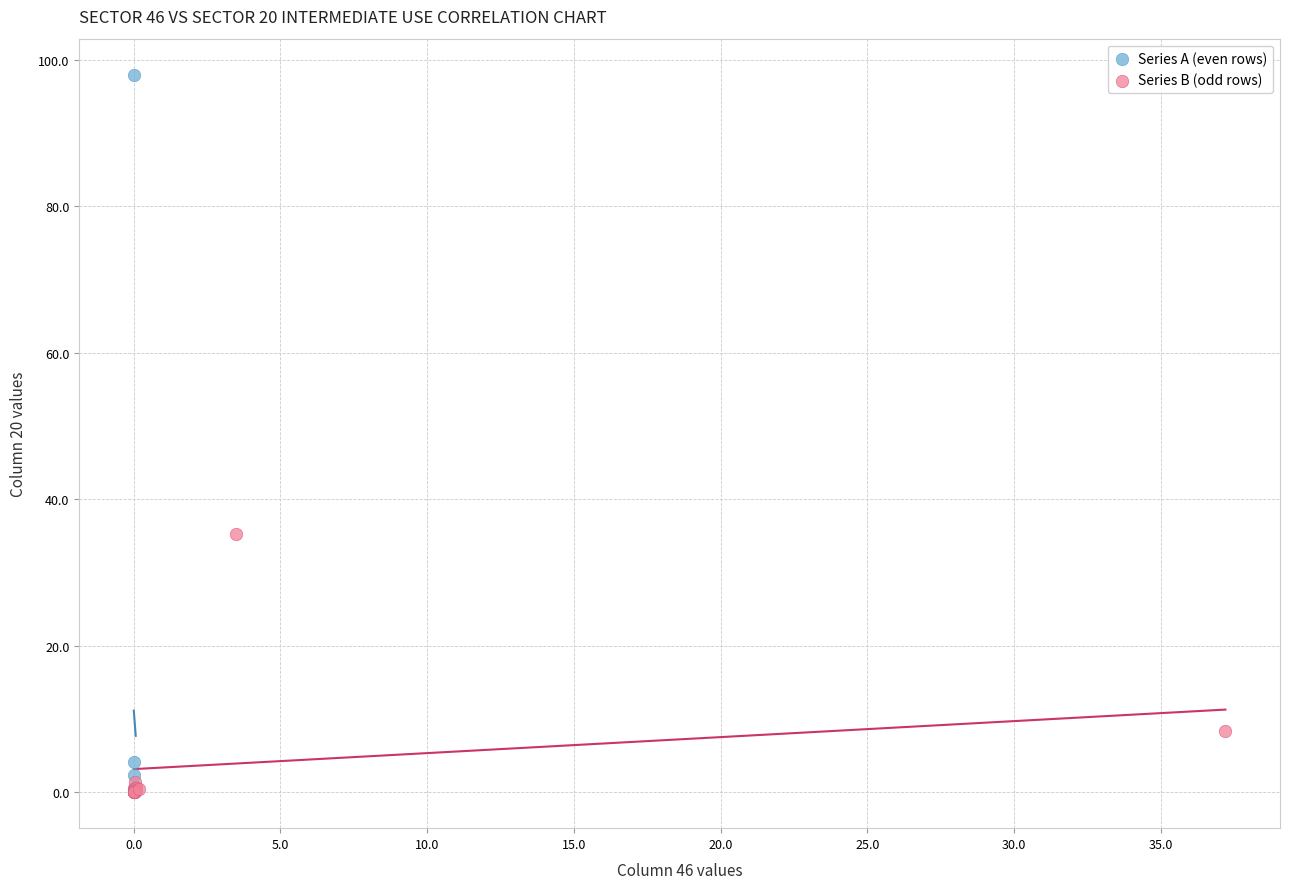

Which series reaches the maximum Y coordinate?

Series A (even rows)